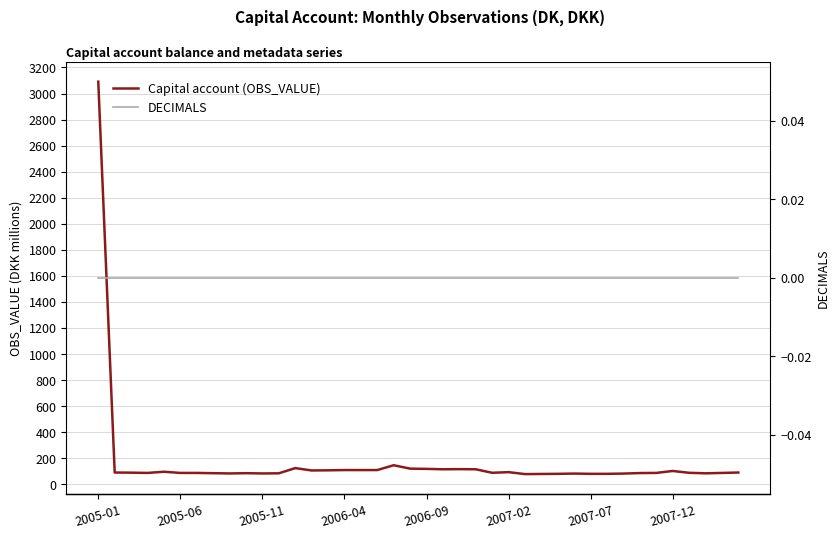

Reading left to right, list all the values displayed in this chart.

Capital account (OBS_VALUE): 3091	90	89	87	96	87	87	85	83	85	83	84	124	106	107	109	109	109	146	120	118	115	116	115	88	93	78	79	80	82	80	80	82	86	87	102	88	84	87	90
DECIMALS: 0	0	0	0	0	0	0	0	0	0	0	0	0	0	0	0	0	0	0	0	0	0	0	0	0	0	0	0	0	0	0	0	0	0	0	0	0	0	0	0